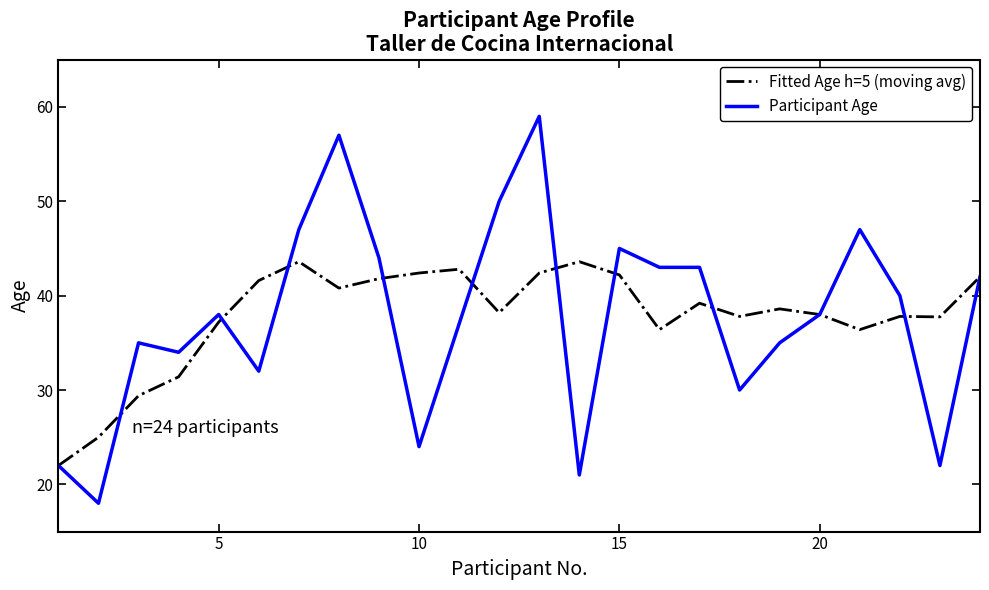

Rank the series by their maximum value, from lowest to highest.

Fitted Age h=5 (moving avg), Participant Age